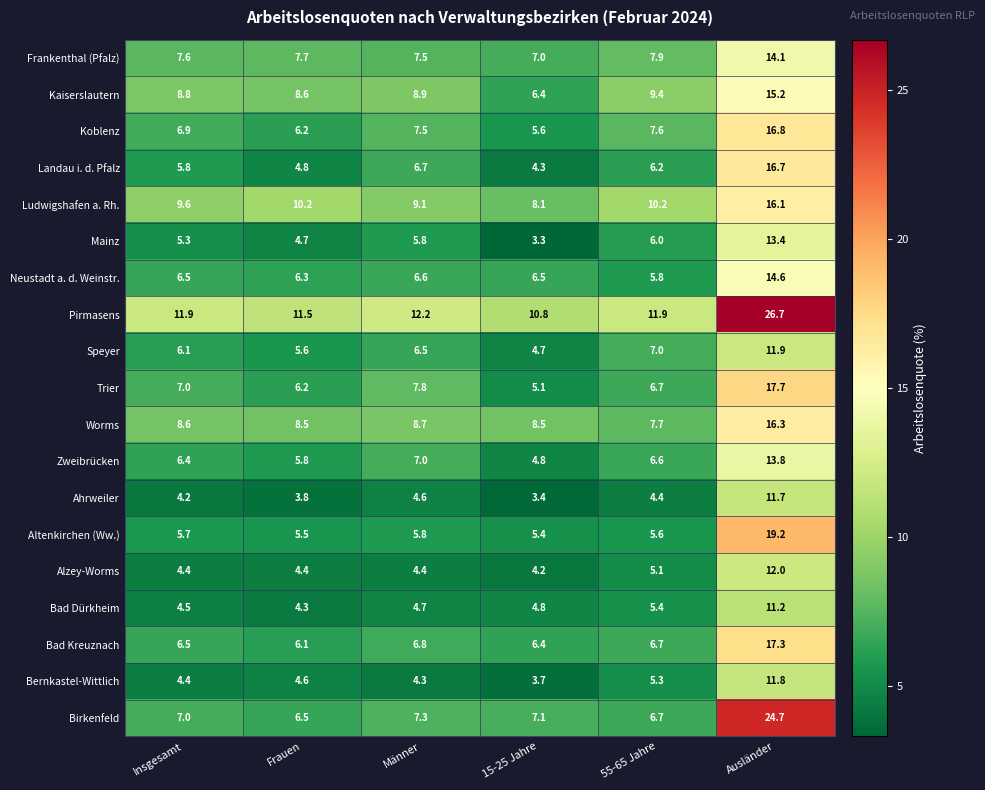

At Ausländer, list the series in order from largest to smallest.

Pirmasens, Birkenfeld, Altenkirchen (Ww.), Trier, Bad Kreuznach, Koblenz, Landau i. d. Pfalz, Worms, Ludwigshafen a. Rh., Kaiserslautern, Neustadt a. d. Weinstr., Frankenthal (Pfalz), Zweibrücken, Mainz, Alzey-Worms, Speyer, Bernkastel-Wittlich, Ahrweiler, Bad Dürkheim